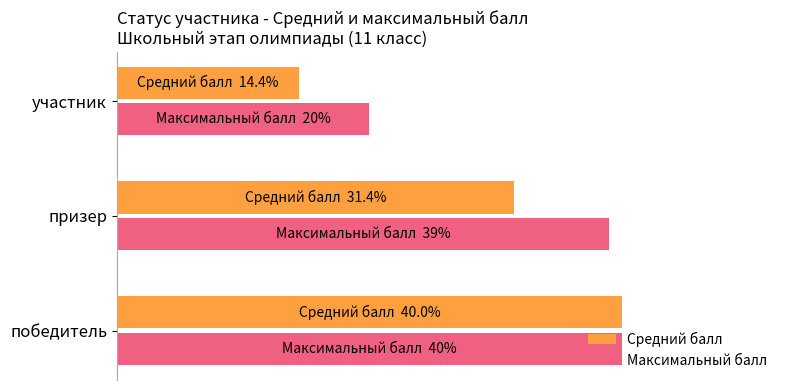

What are all the series names shown in the legend?

Средний балл, Максимальный балл